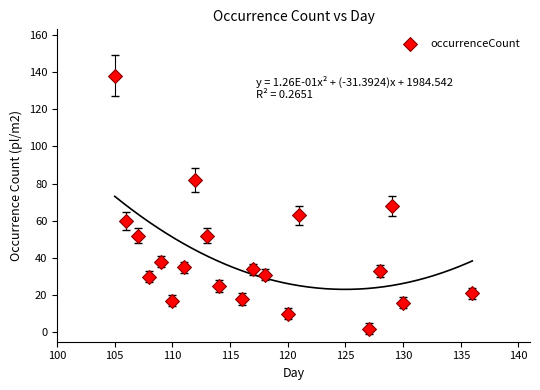

What is the range of X values (max minus min)?

31